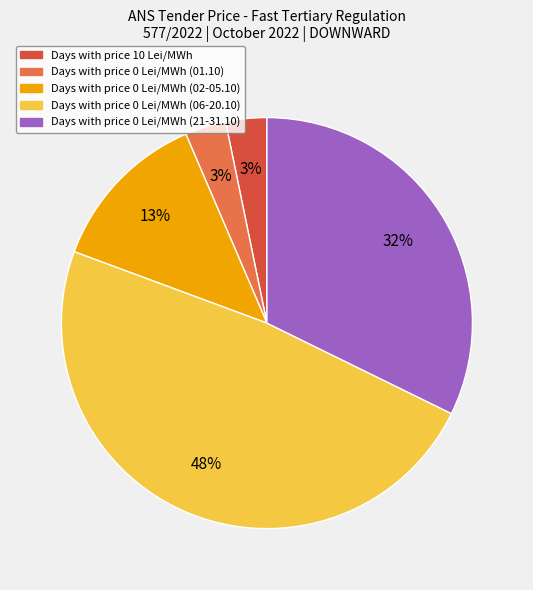

Is there a majority slice in this chart?

No